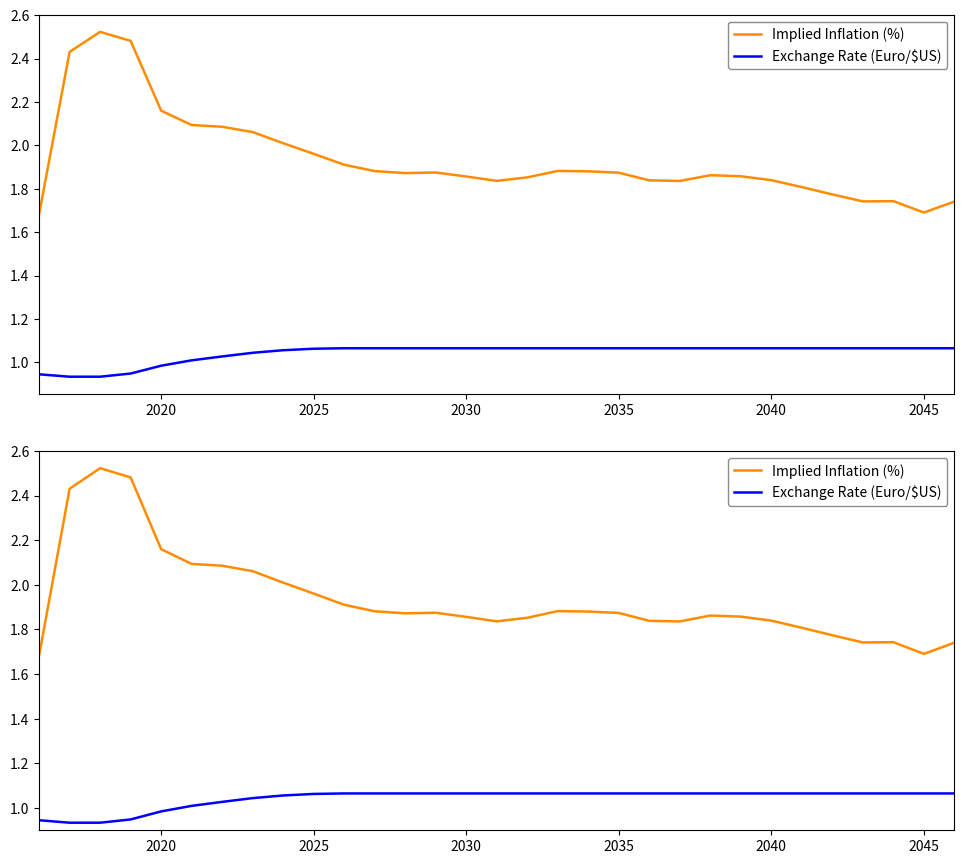

What is the sum of all Implied Inflation (%) values?

59.9